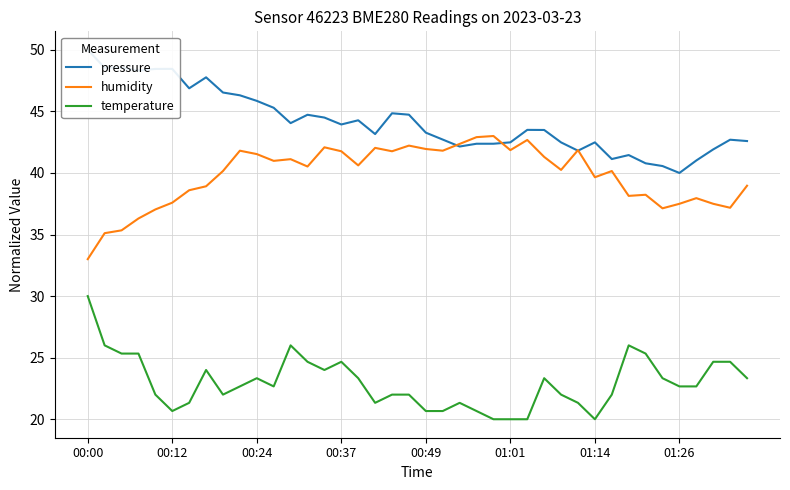

List the series in order of their peak value, highest first.

pressure, humidity, temperature